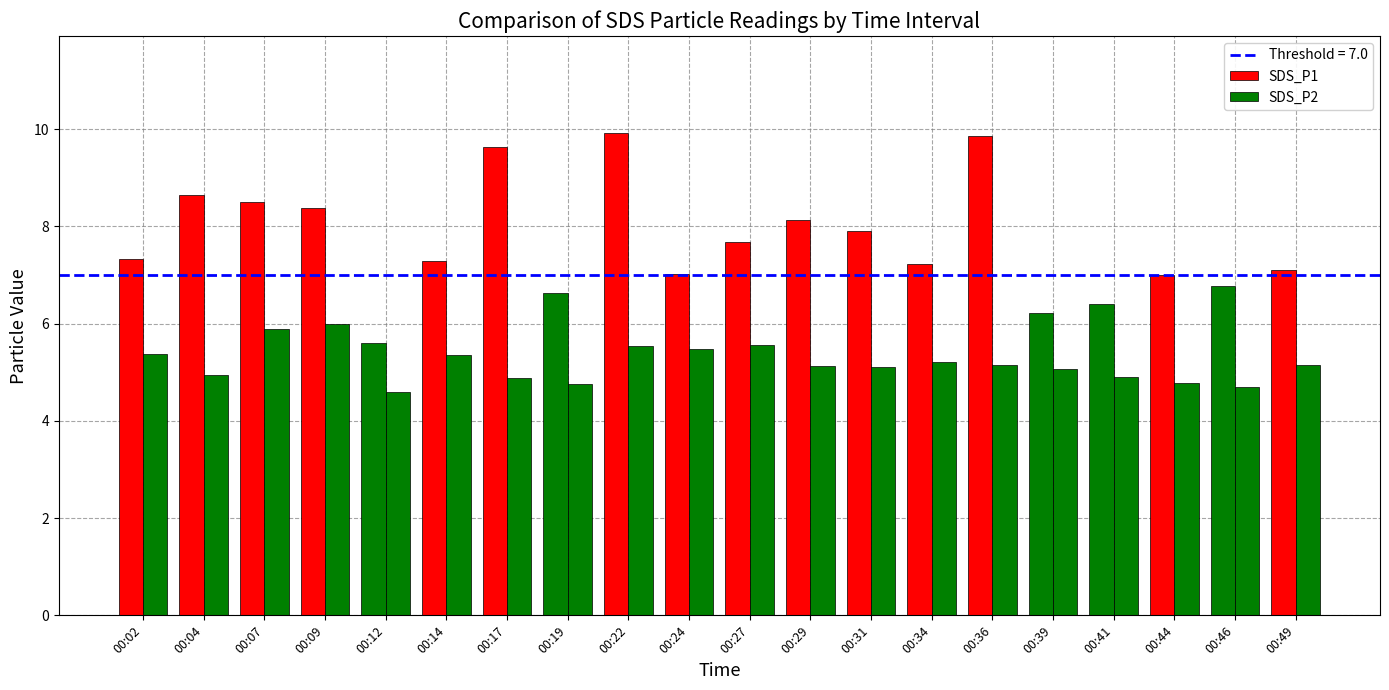

What is the difference between the highest and lowest values at 00:39?

1.1